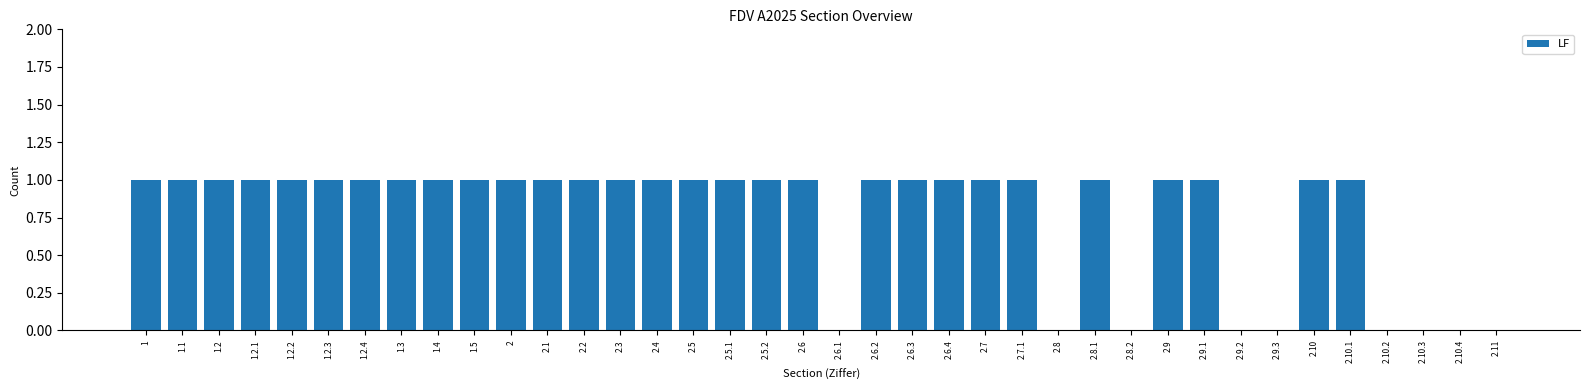

Reading right to left, extract all data points from this chart.

0	0	0	0	1	1	0	0	1	1	0	1	0	1	1	1	1	1	0	1	1	1	1	1	1	1	1	1	1	1	1	1	1	1	1	1	1	1